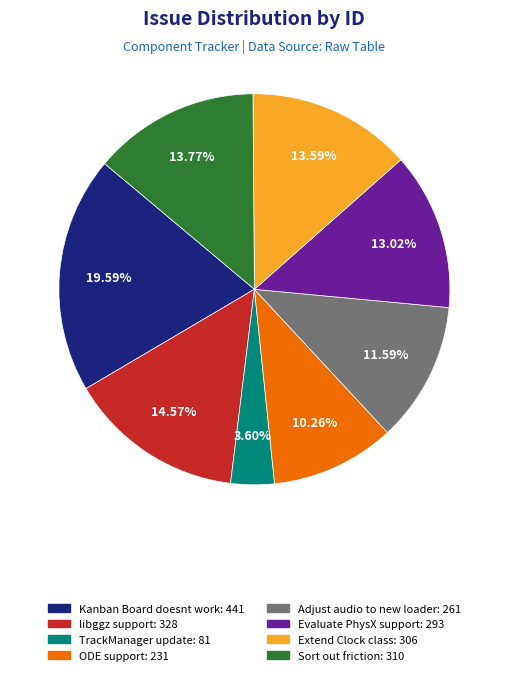

To the nearest percent, what is the difference between the Adjust audio to new loader and TrackManager update slice percentages?

8%